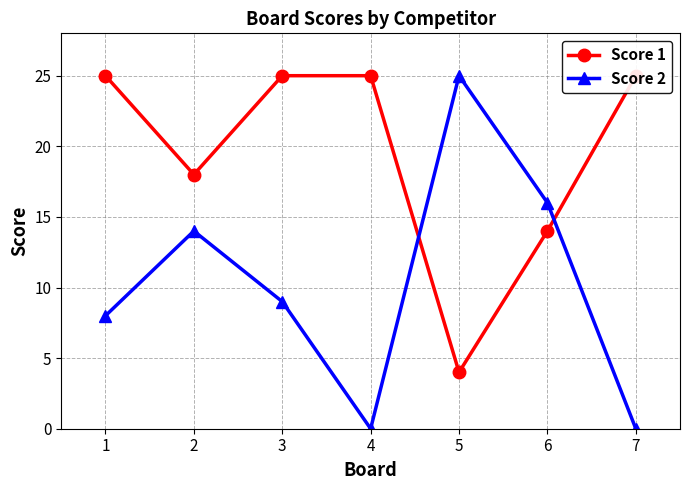

What is the sum of all Score 1 values?

136